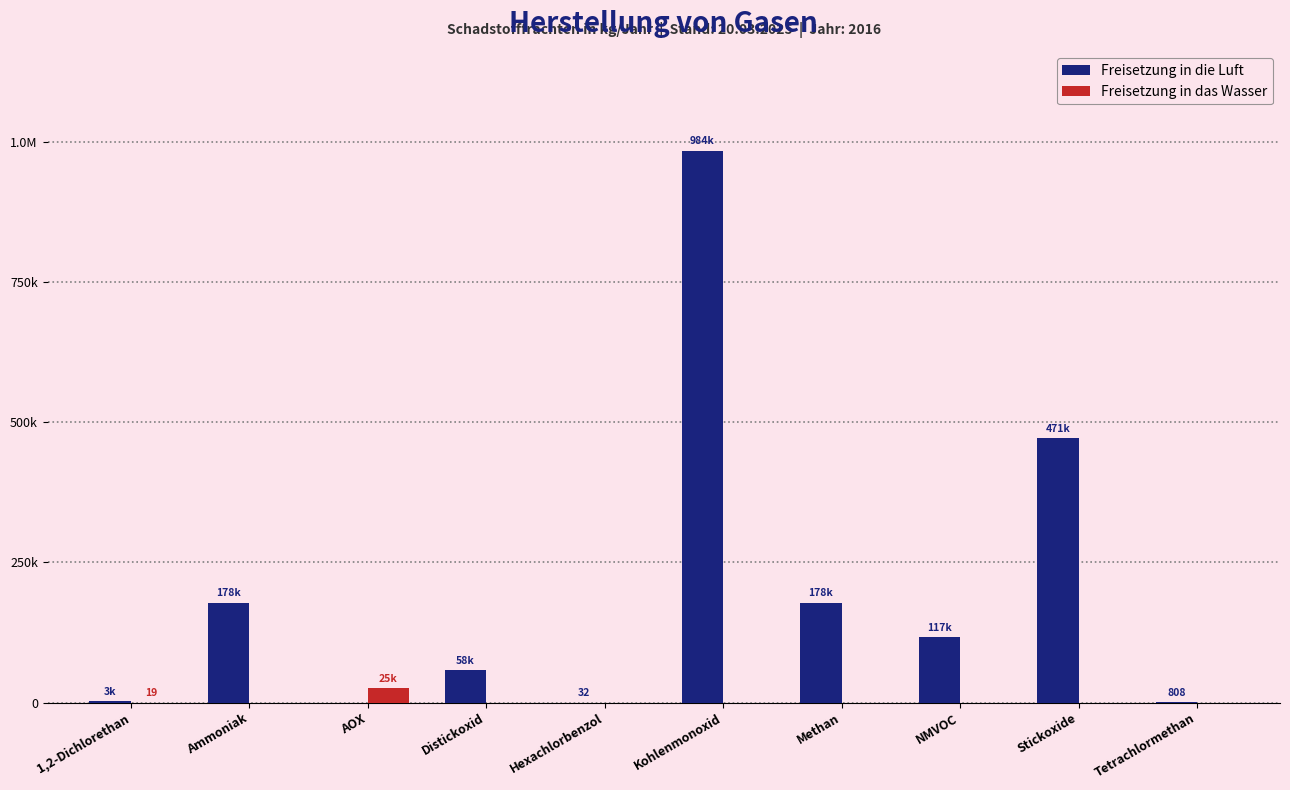

Reading right to left, extract all data points from this chart.

Freisetzung in die Luft: 808	471000	117000	178000	984000	32	57600	0	178000	2760
Freisetzung in das Wasser: 0	0	0	0	0	0	0	25300	0	19